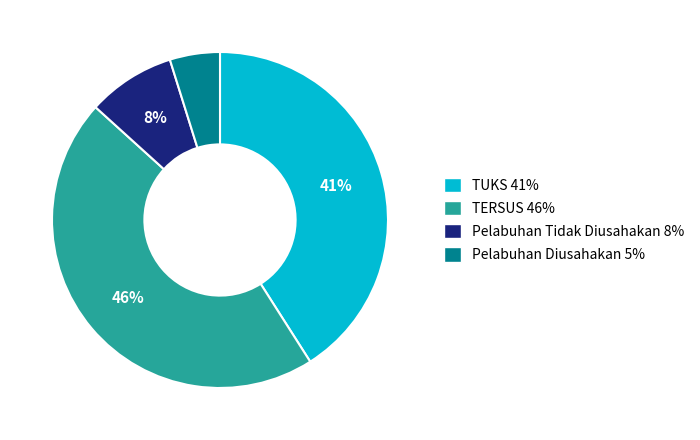

Which category has the biggest portion of the pie?

TERSUS